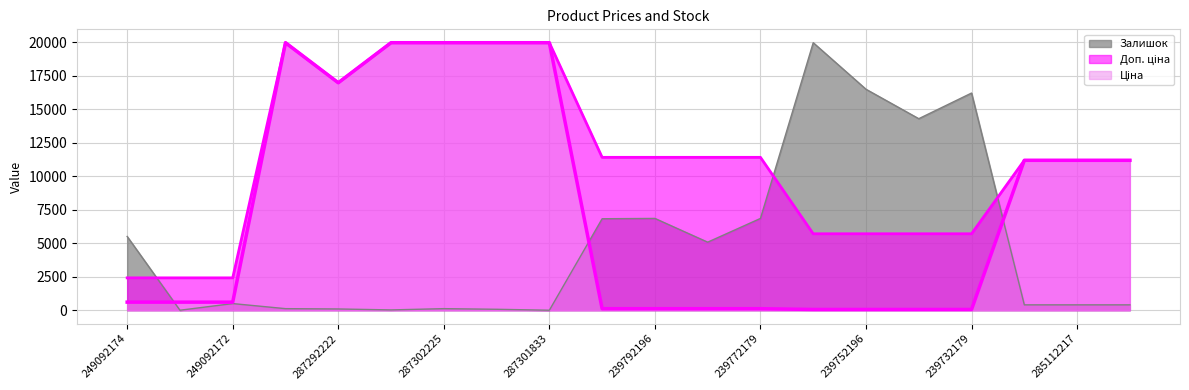

What is the difference between the highest and lowest values at 285111961?

10786.5